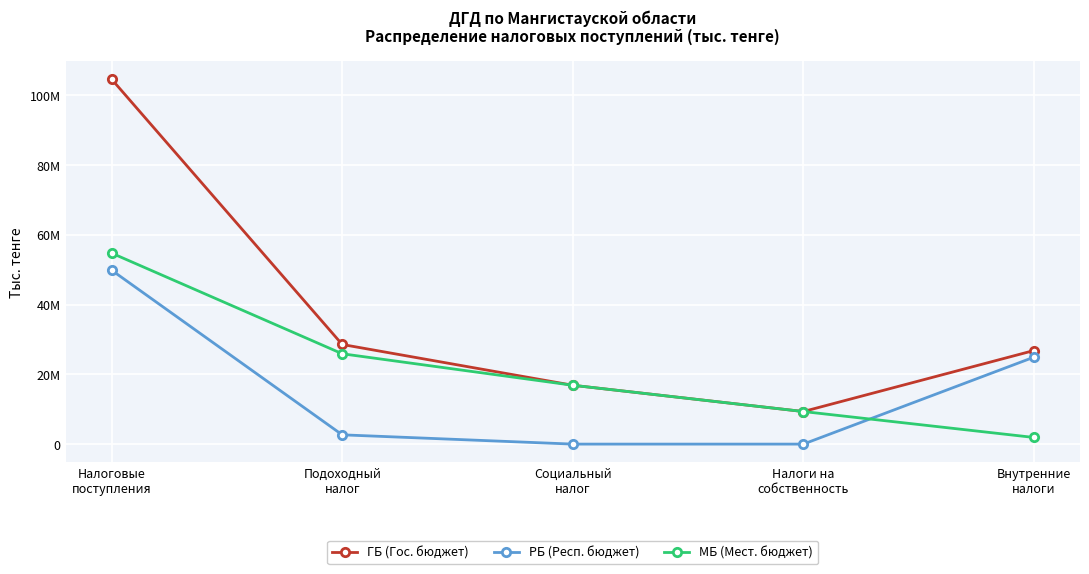

Reading right to left, what are all the values shown in this chart?

ГБ (Гос. бюджет): 26823548	9336926	16867633	28559513	104595465
РБ (Респ. бюджет): 24917476	0	0	2661052	49849061
МБ (Мест. бюджет): 1906072	9336926	16867633	25898461	54746404